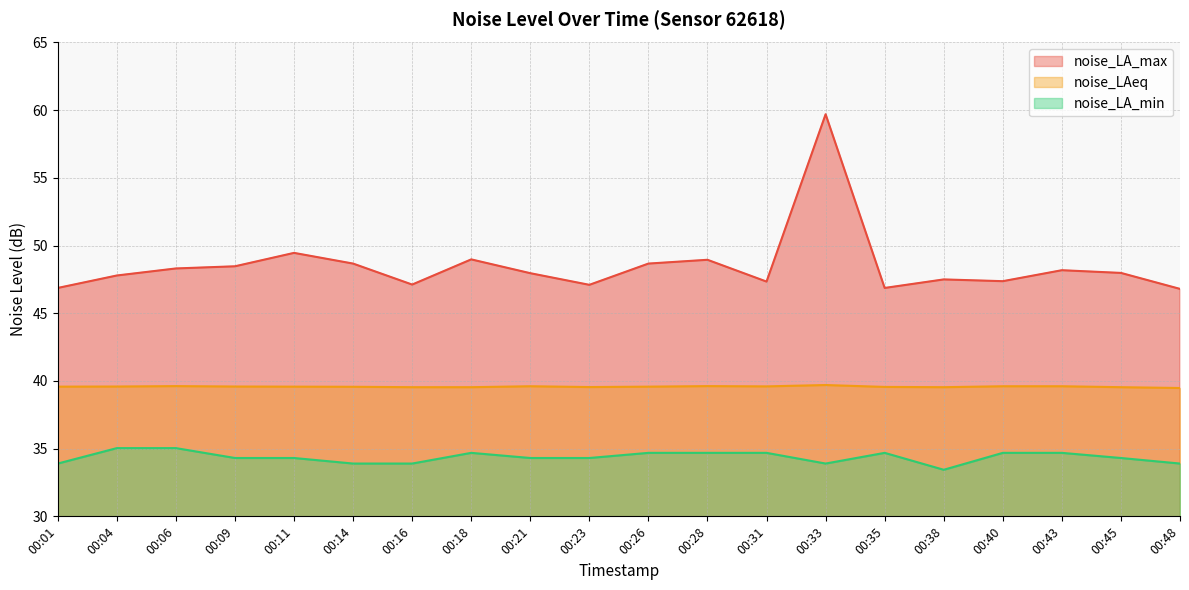

Does the chart display data point markers on the line(s)?

No